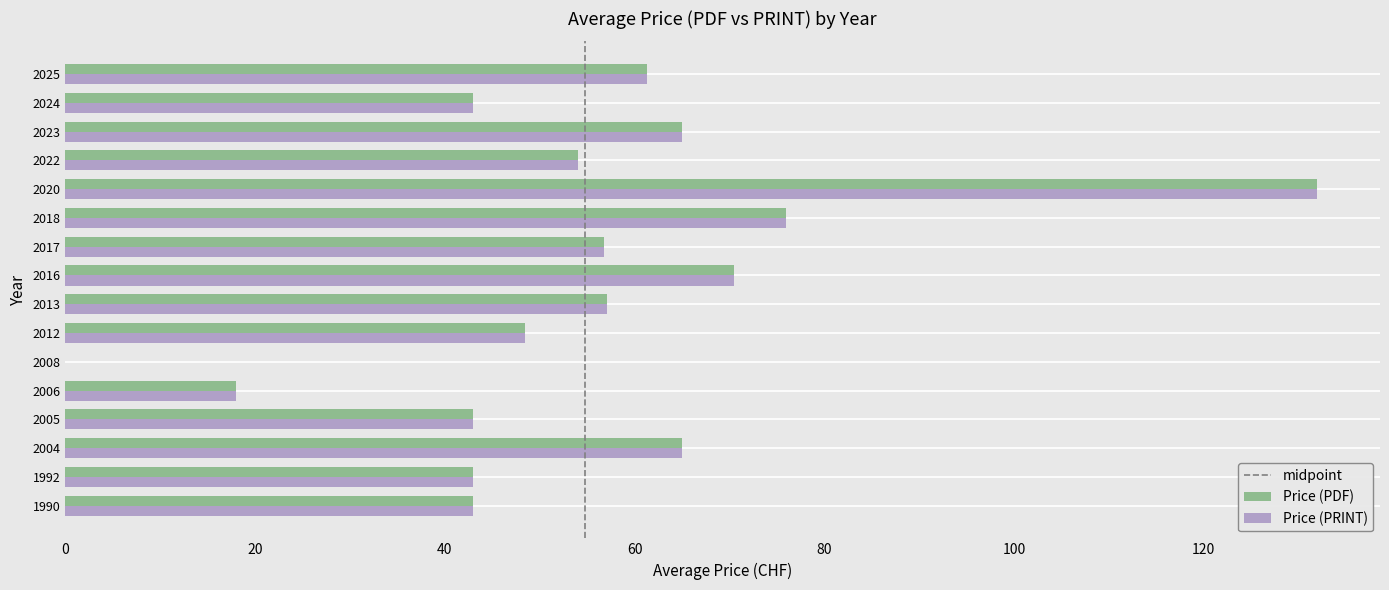

Is it true that Price (PRINT) equals 37.7 at 2016?

False